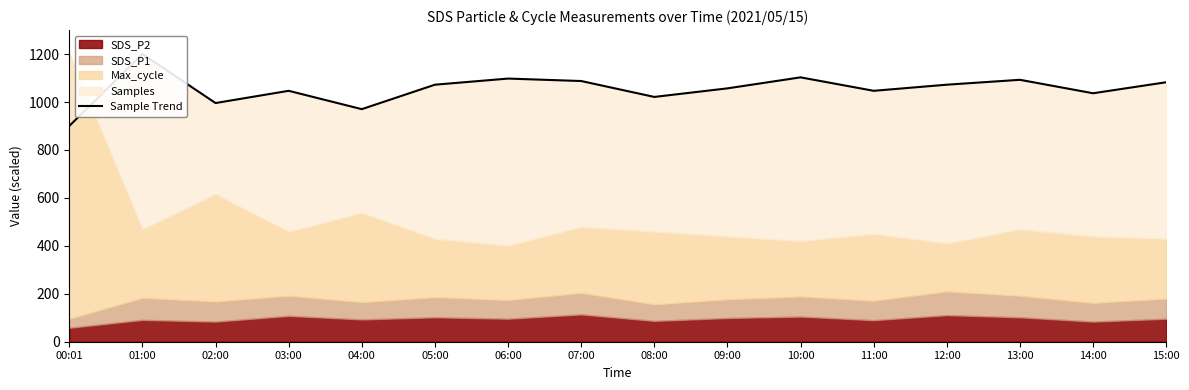

How many interior local peaks (higher than both neighbors) does the data have?

5